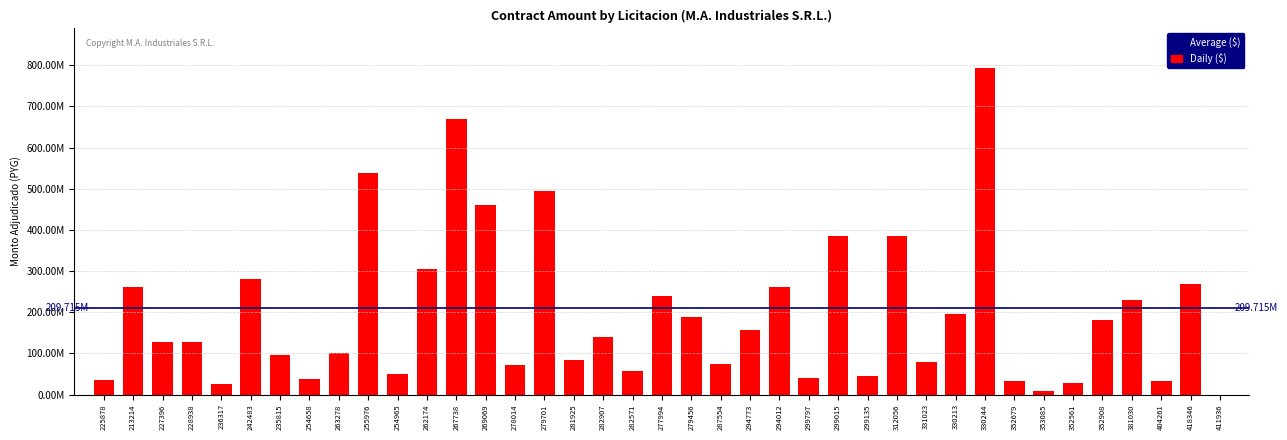

List the labels in order of value, largest first.

330244, 267738, 255976, 279701, 269069, 312056, 299015, 262174, 242483, 418346, 294012, 213214, 277994, 381030, 330213, 279456, 352908, 294773, 282907, 227396, 228938, 263278, 235815, 281925, 331023, 287554, 278014, 282571, 254965, 299135, 299797, 254658, 225878, 352679, 404261, 352561, 236317, 353085, 411936